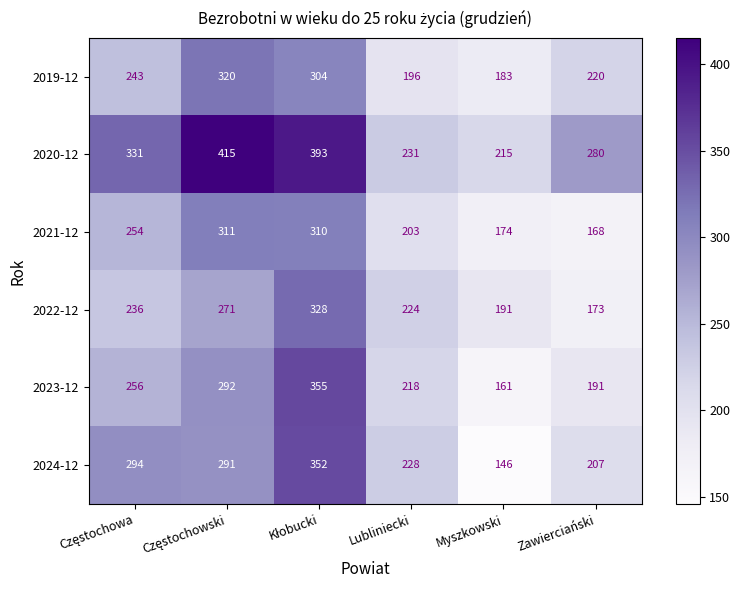

What is the sum of all 2022-12 values?

1423